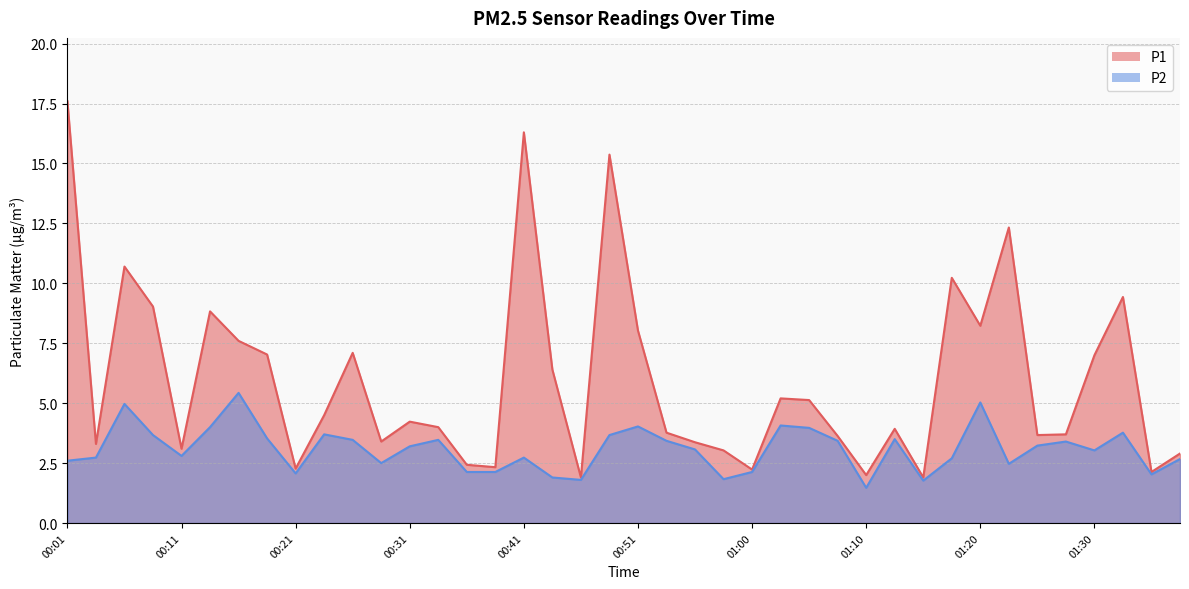

True or false: P2 and P1 intersect in this chart.

False